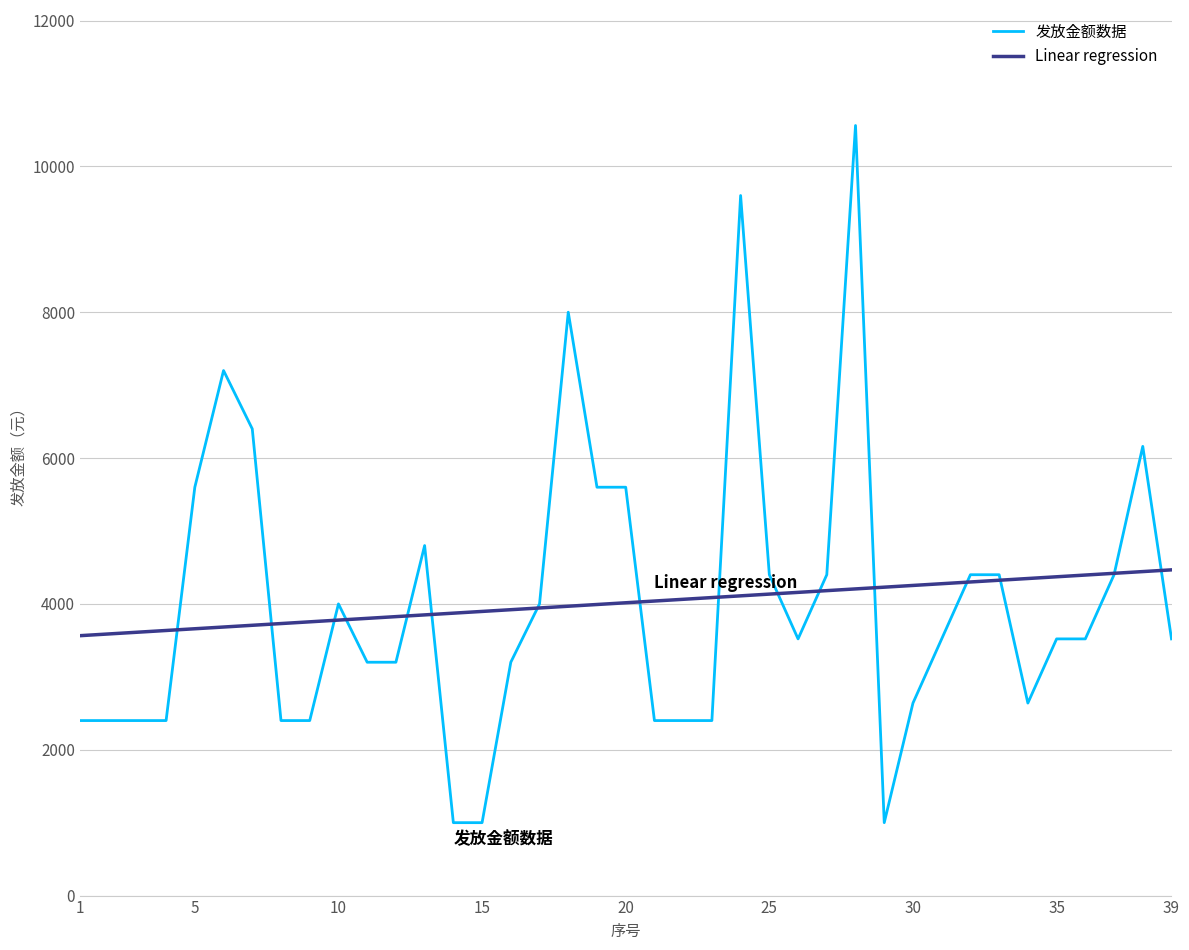

Which series has the largest range (max minus min)?

发放金额数据